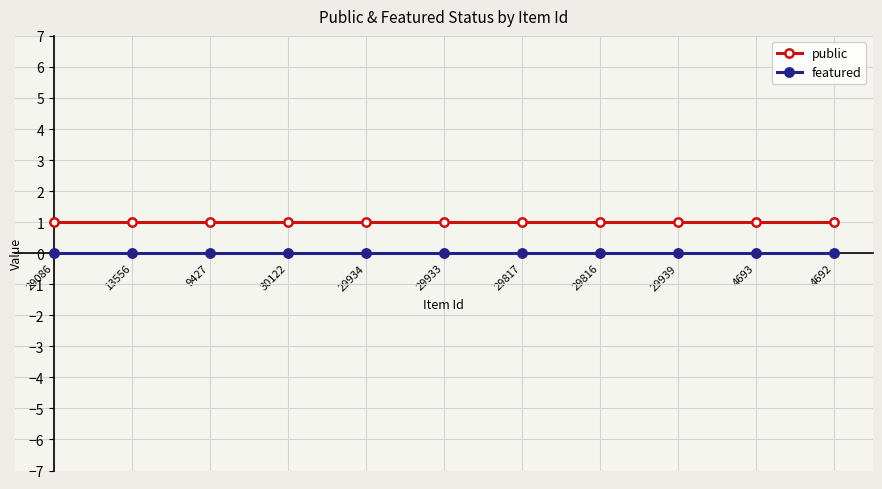

What are all the series names shown in the legend?

public, featured